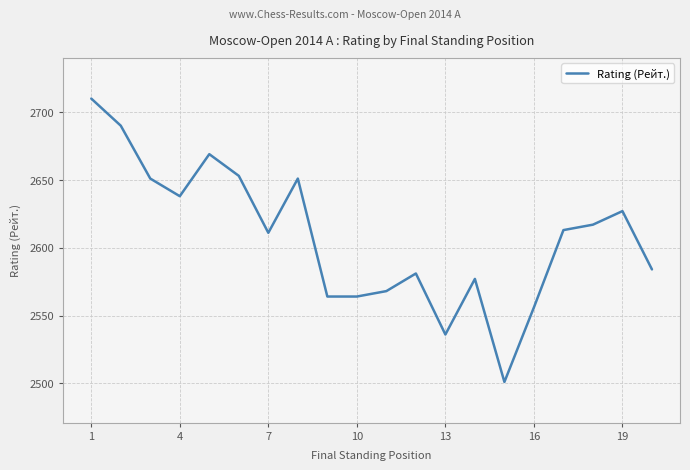

How many lines are shown in the chart?

1